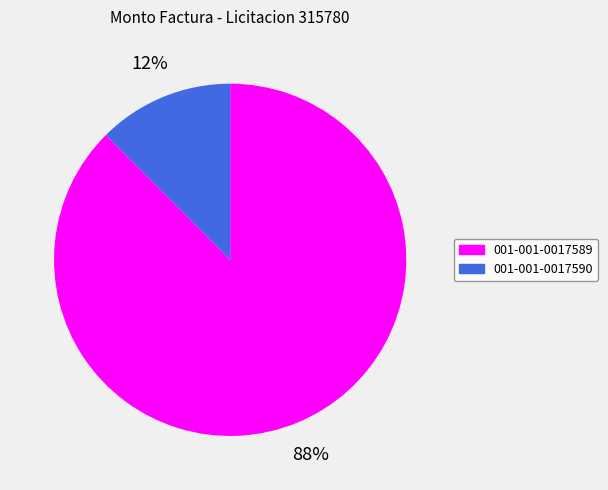

What percentage is the 001-001-0017589 slice, to the nearest percent?

88%